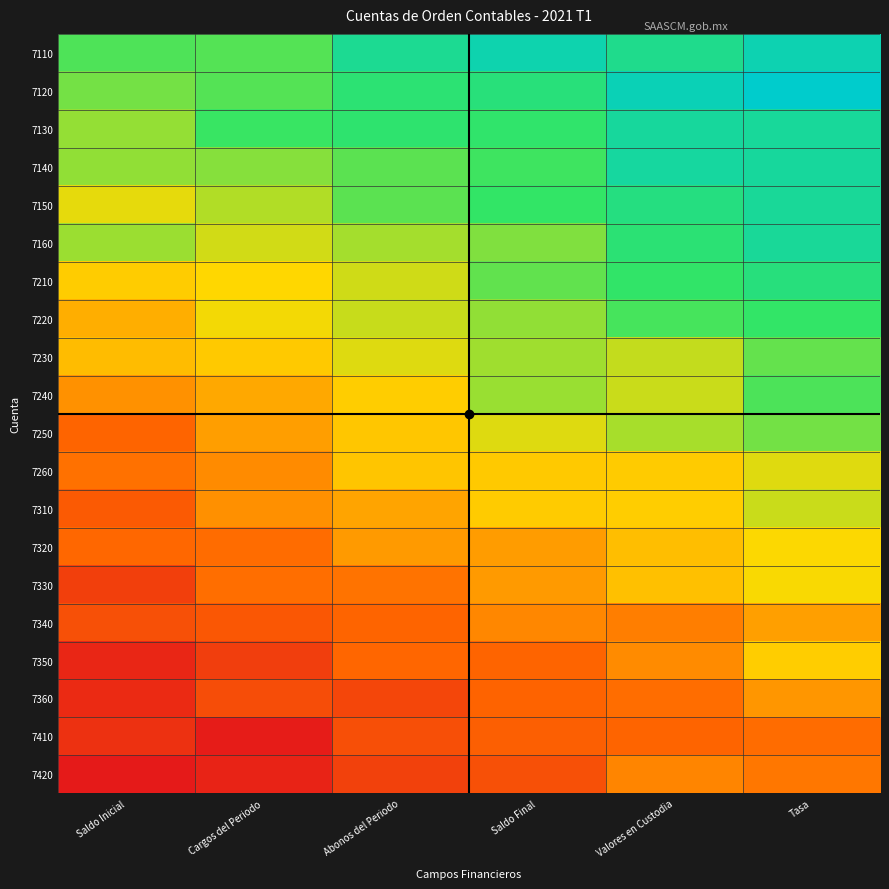

Which series has the widest spread of values?

7350